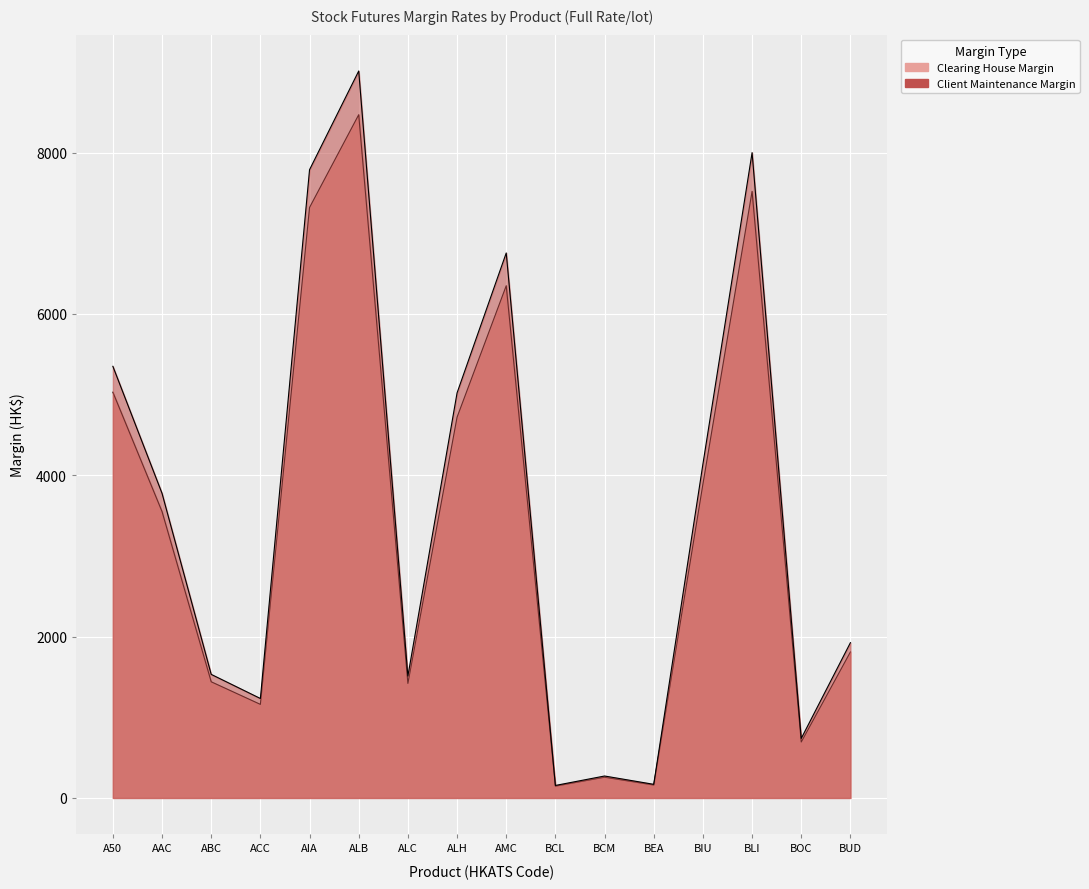

How many lines are shown in the chart?

2